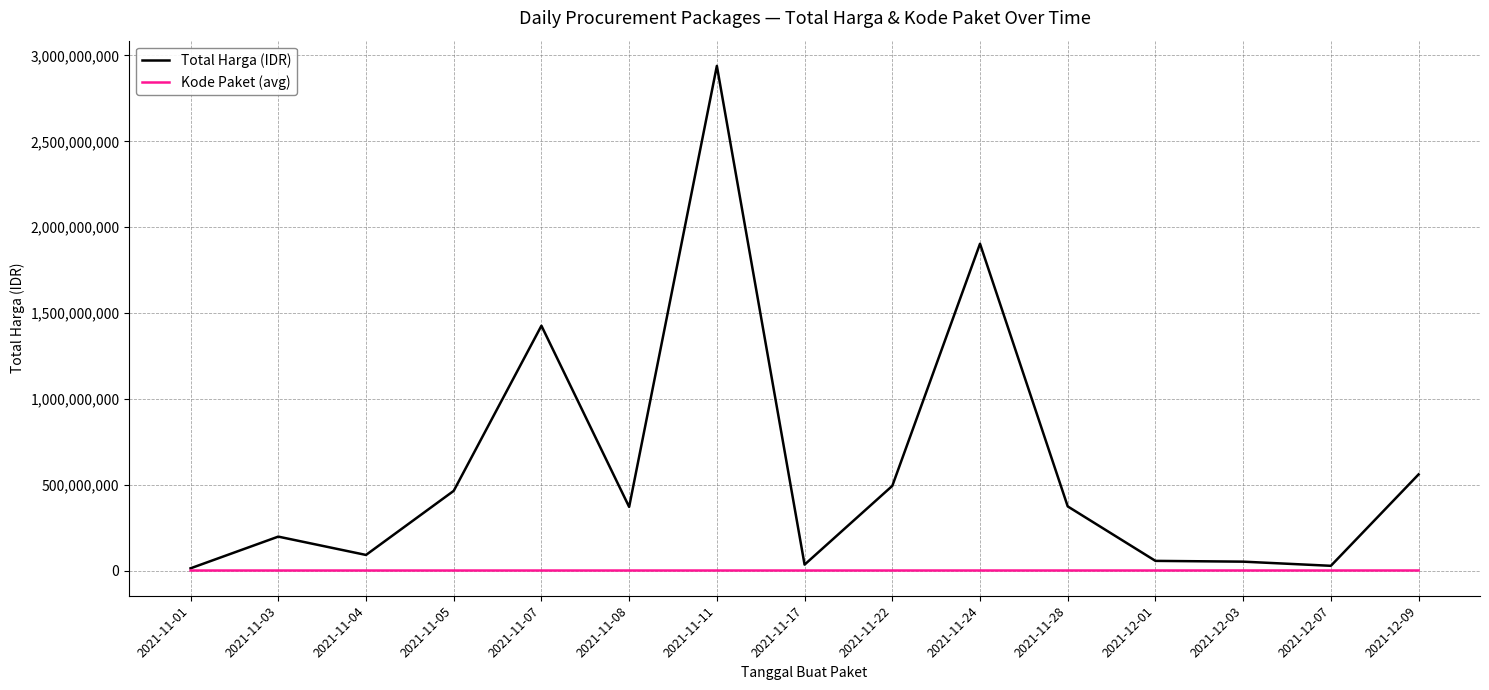

How many categories are shown in the chart?

15